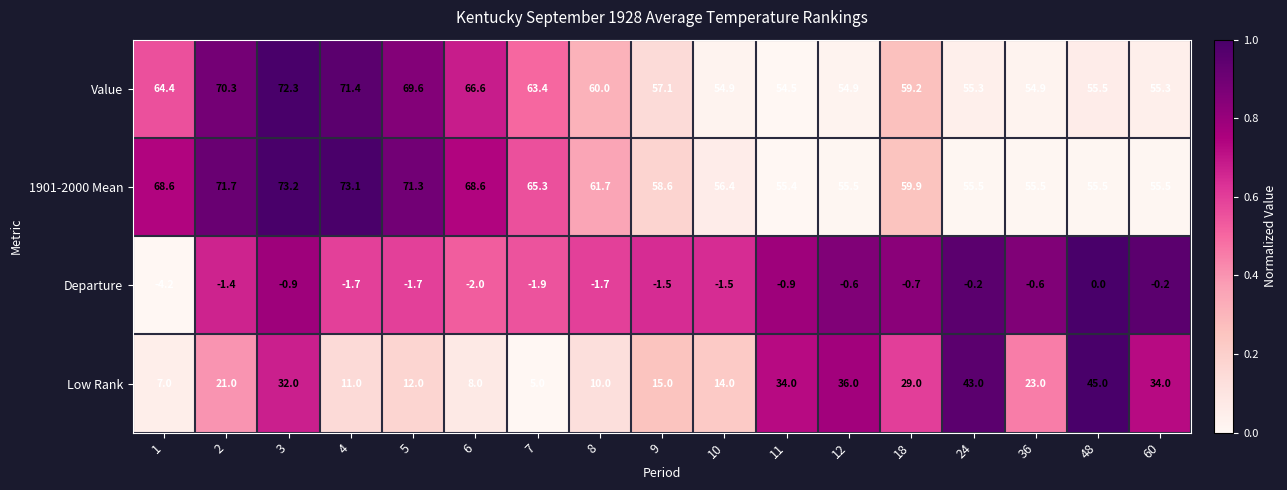

Rank the series by their maximum value, from lowest to highest.

Departure, Low Rank, Value, 1901-2000 Mean